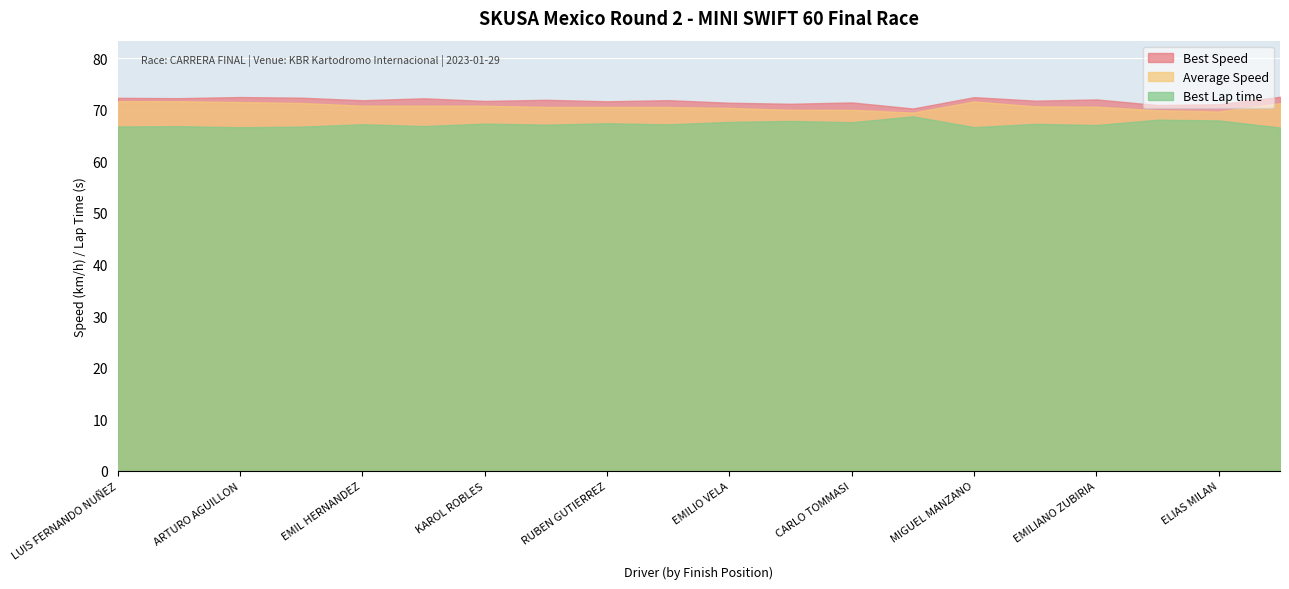

What is the label of the 4th point from the right?

EMILIANO ZUBIRIA